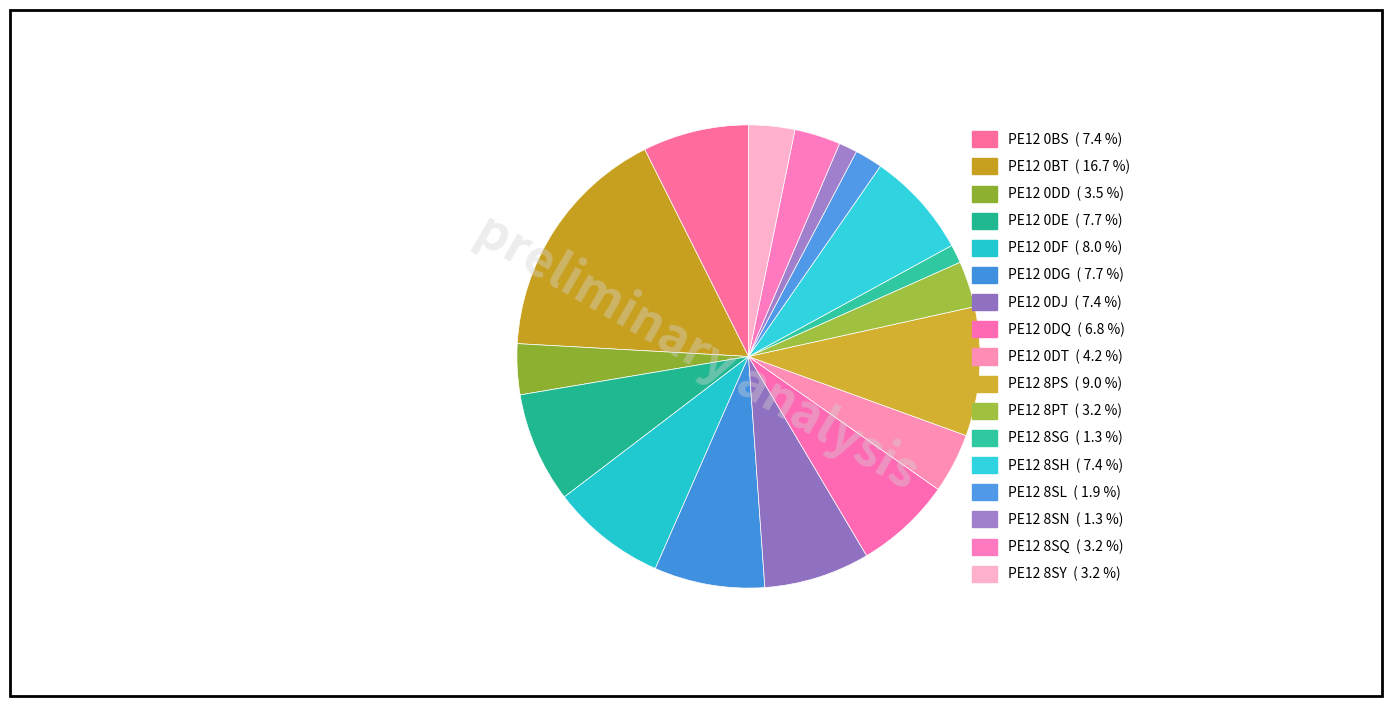

Approximately how many times larger is the value at PE12 0DJ compared to PE12 0BS?

1.0